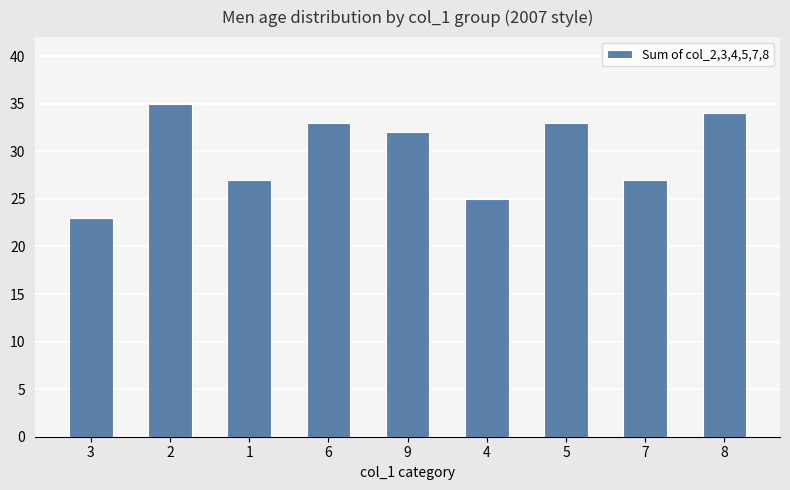

What is the change in value from 1 to 5?

+6